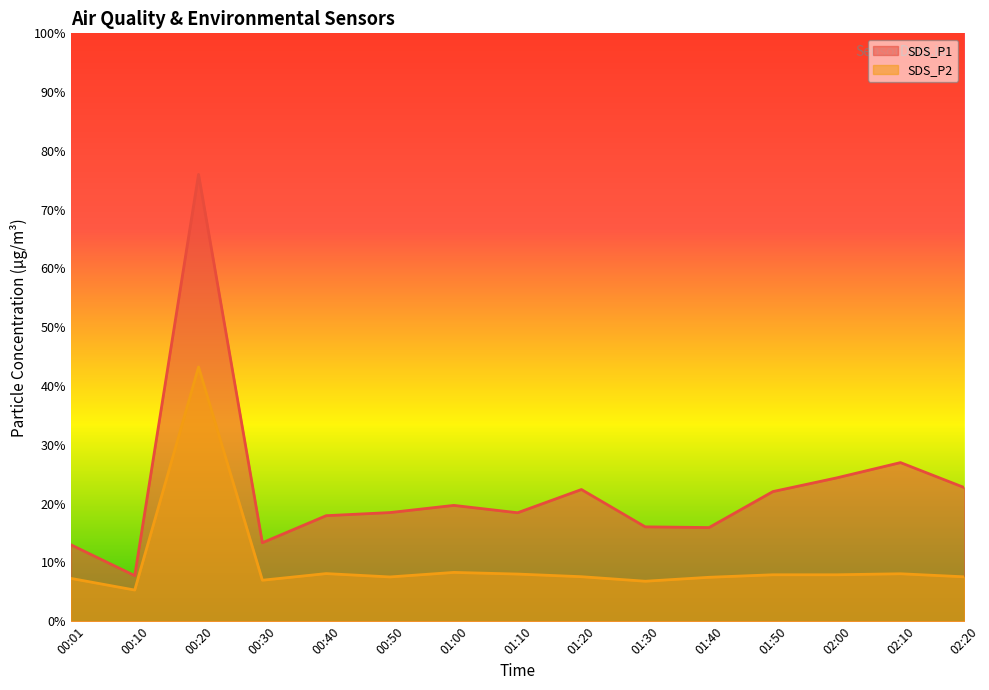

Which label corresponds to the largest value in the chart?

00:20